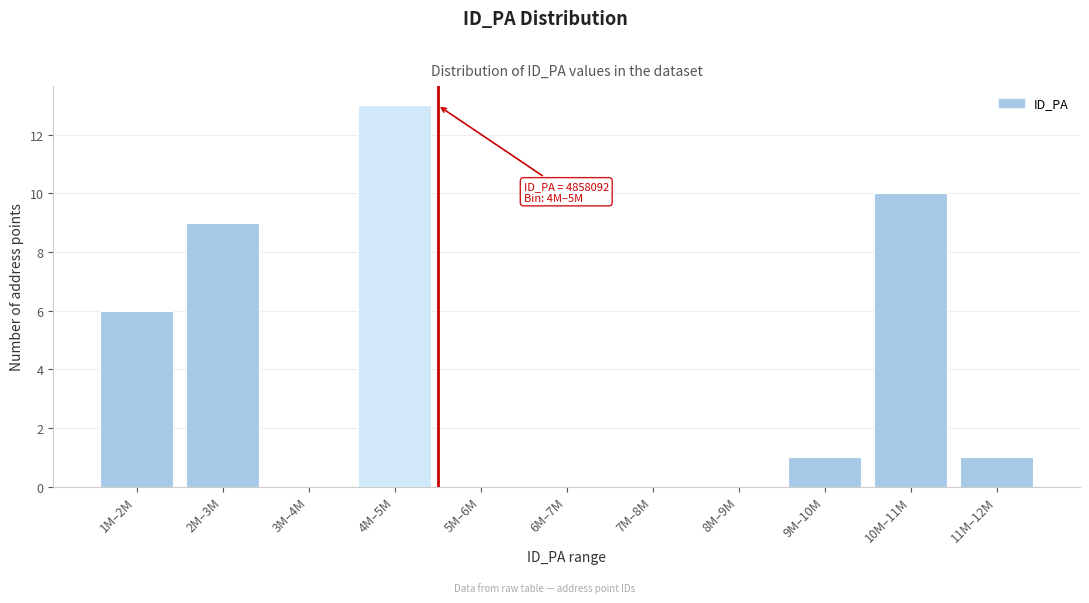

Reading right to left, what are all the values shown in this chart?

11M–12M=1	10M–11M=10	9M–10M=1	8M–9M=0	7M–8M=0	6M–7M=0	5M–6M=0	4M–5M=13	3M–4M=0	2M–3M=9	1M–2M=6